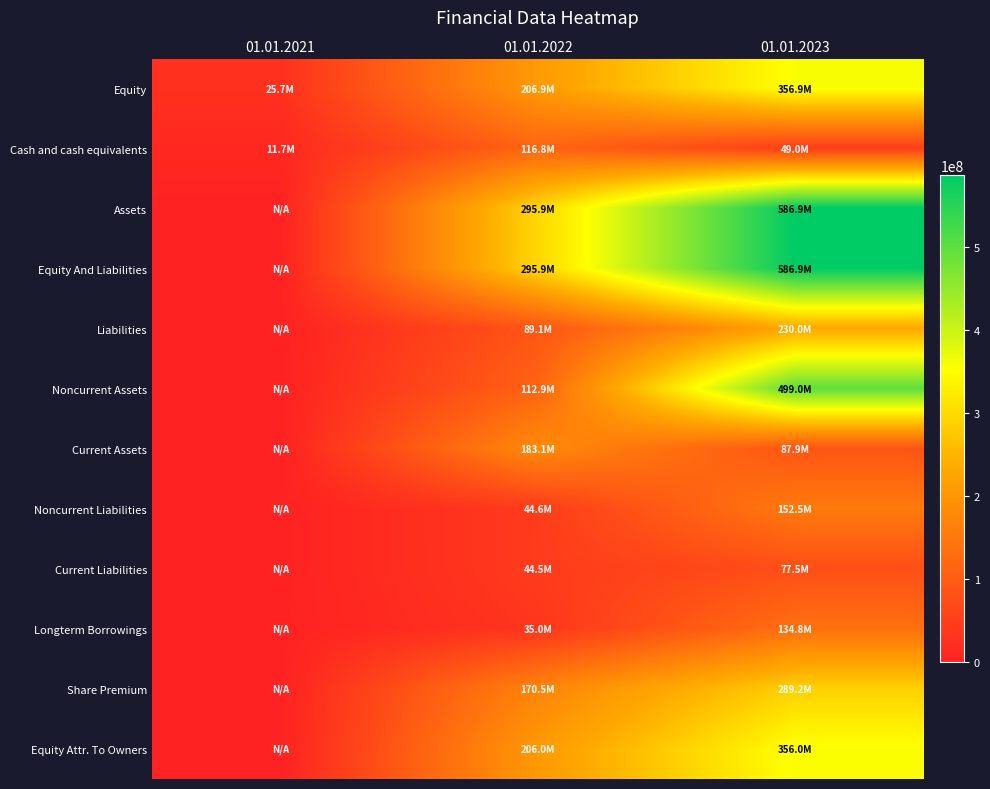

Between 01.01.2023 and 01.01.2022, which is larger?

01.01.2023